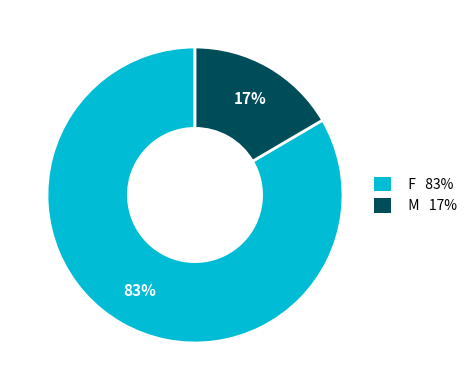

To the nearest percent, what percentage of the pie is M?

17%